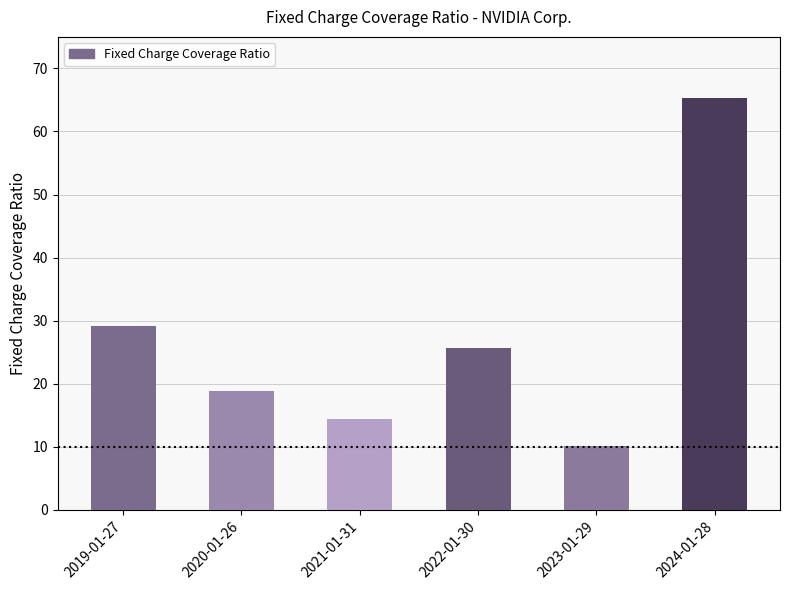

What position from the left is 2020-01-26?

2